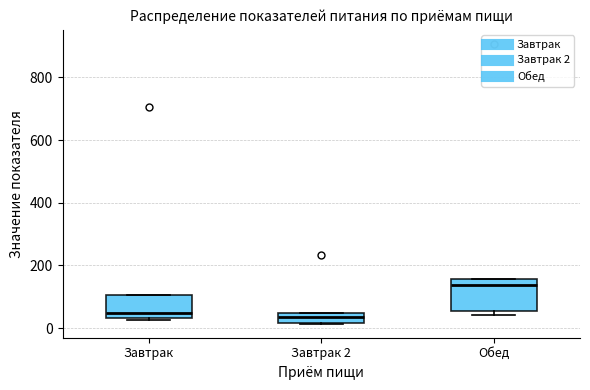

Reading left to right, read every box against the y-axis: the position of its median line, the range the box covers, and the ends of its whiskers. The values are not printed on the chart, so give them approximately, as read against the axis.

Завтрак: median 40 (just above the box's lower edge), box 40 to 100, whiskers 20 to 100
Завтрак 2: median 40 (inside the box), box 20 to 40, whiskers 20 to 40
Обед: median 140, box 60 to 160, whiskers 40 to 160